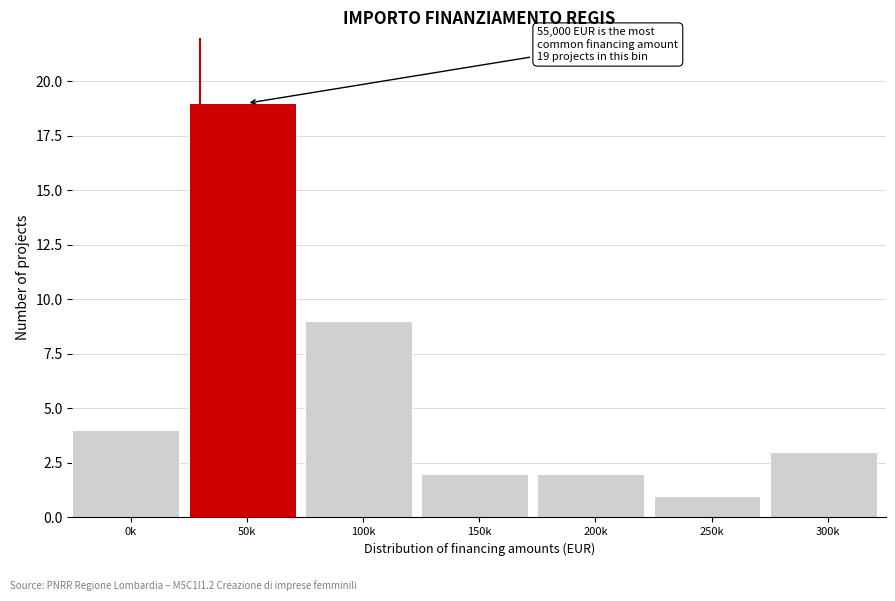

Reading right to left, extract all data points from this chart.

300k=3	250k=1	200k=2	150k=2	100k=9	50k=19	0k=4